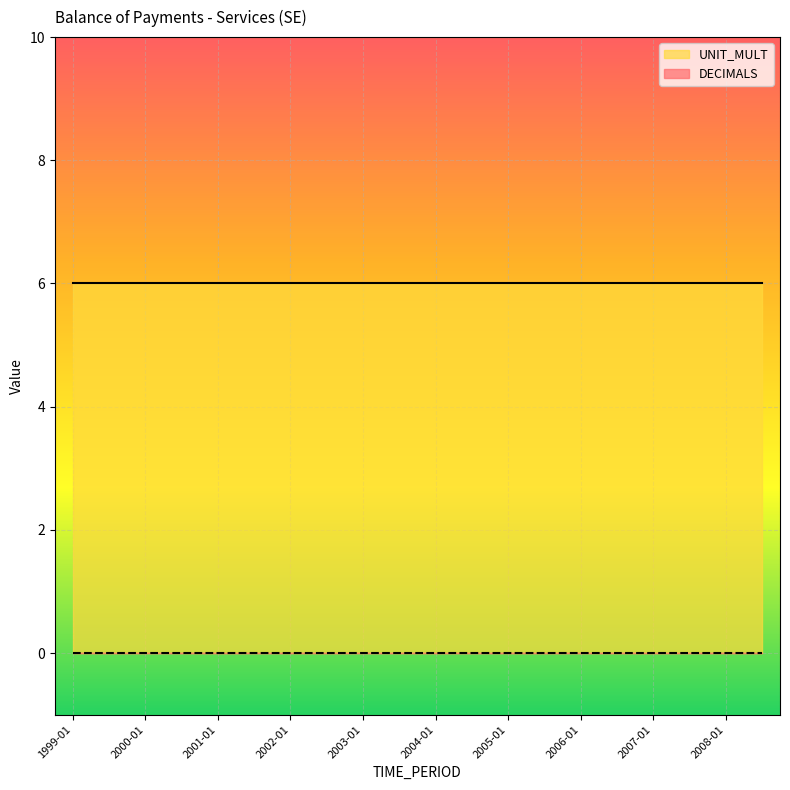

What is the total value across all series at 2001-07?

6